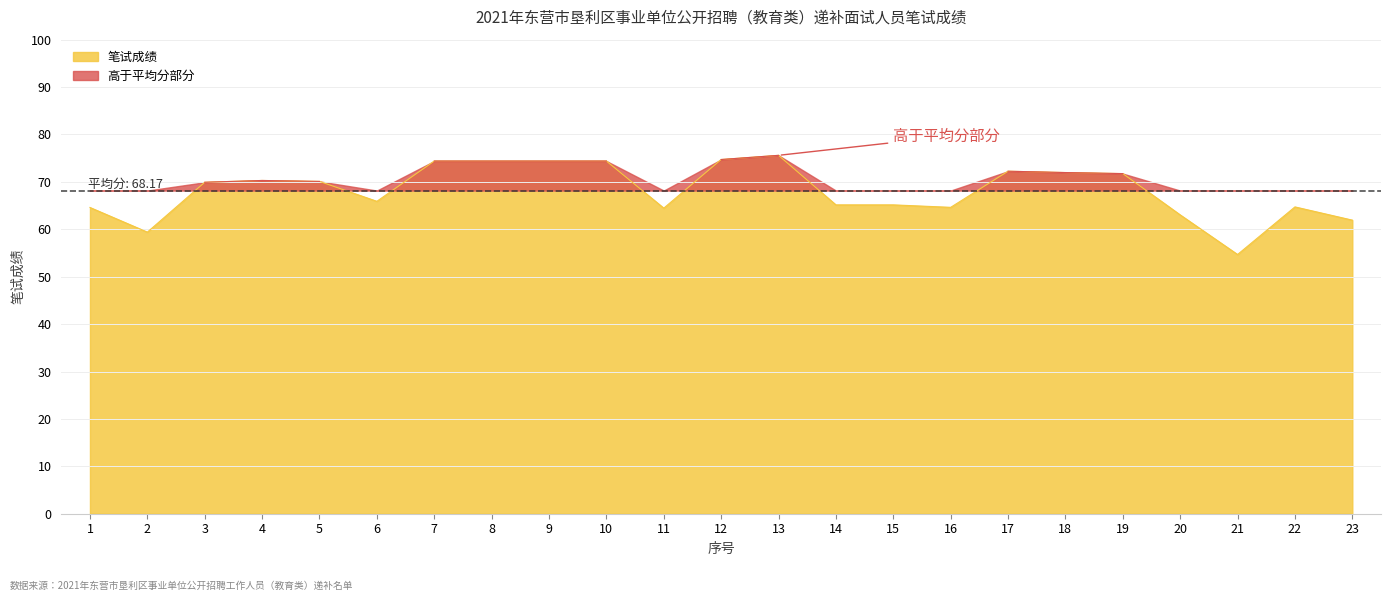

What is the greatest value displayed?

75.6